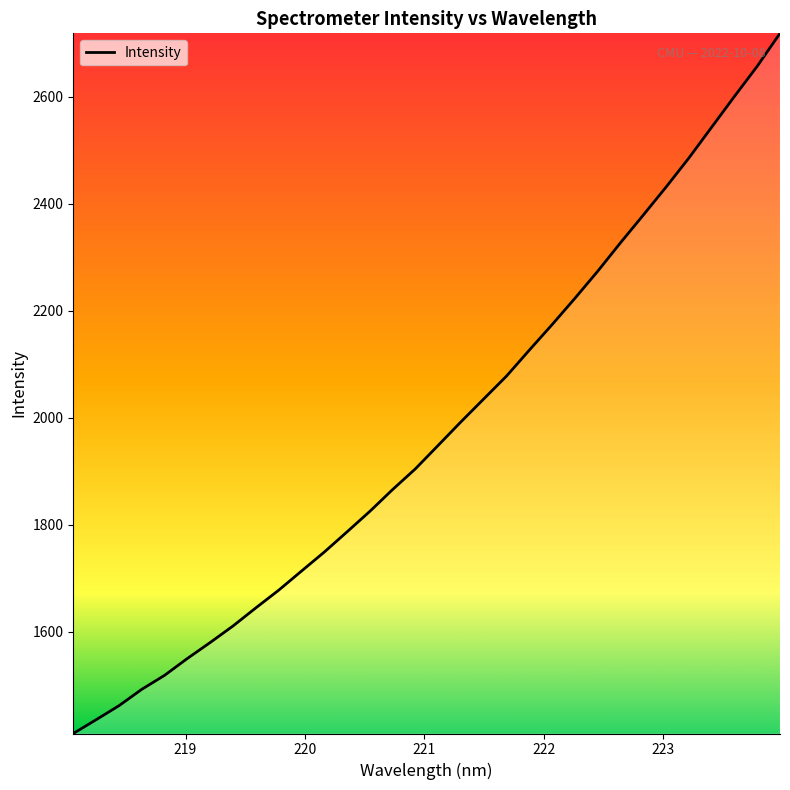

What is the smallest value displayed?

1409.6